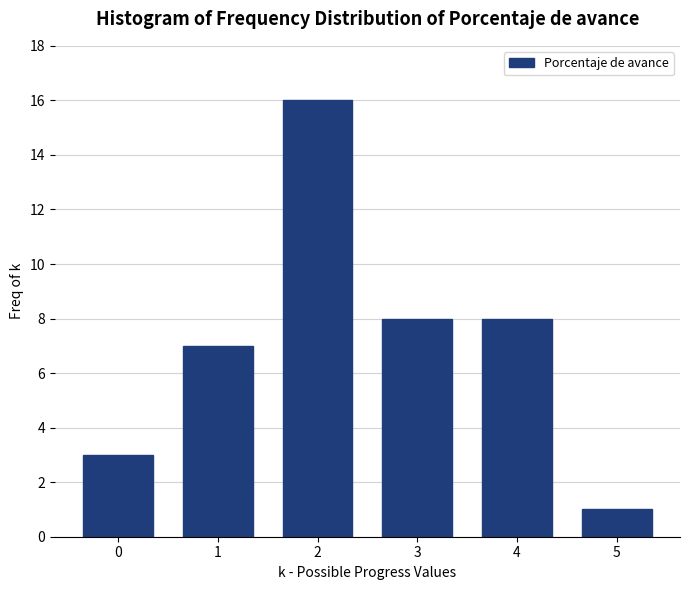

Reading left to right, transcribe all the data shown in this chart.

3	7	16	8	8	1